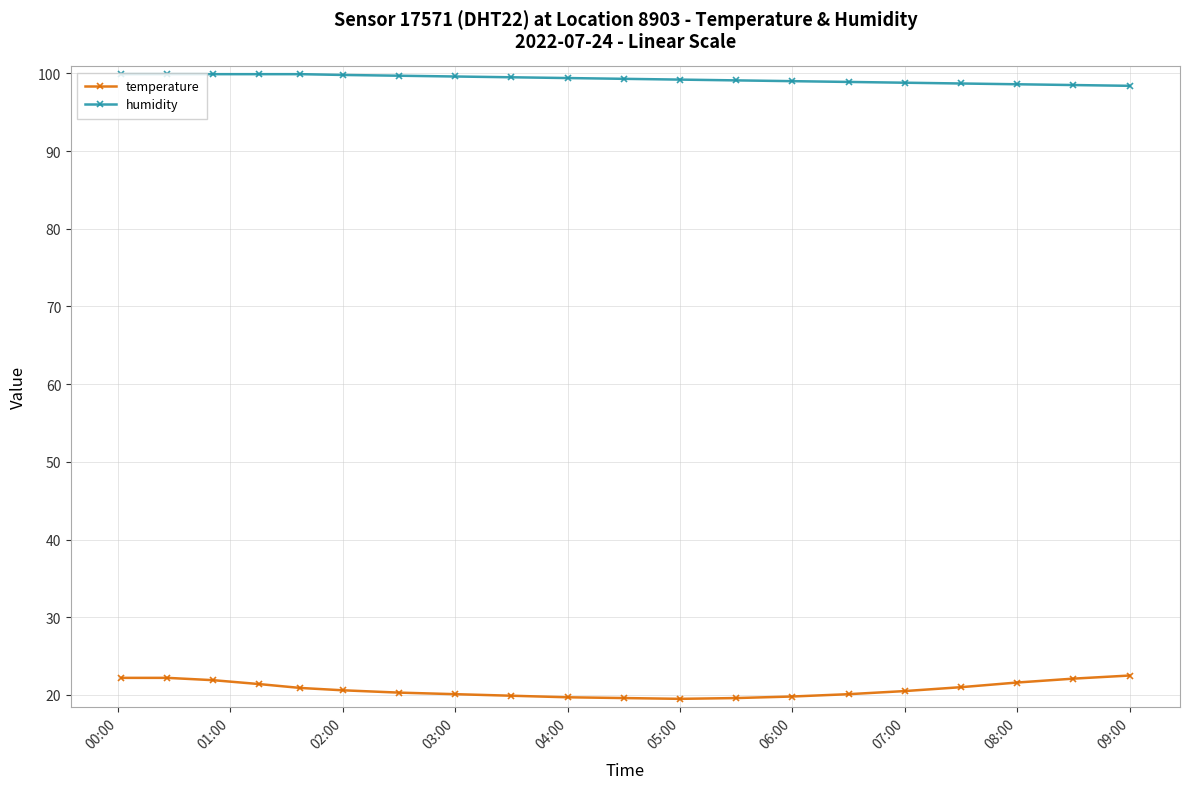

What are all the series names shown in the legend?

temperature, humidity